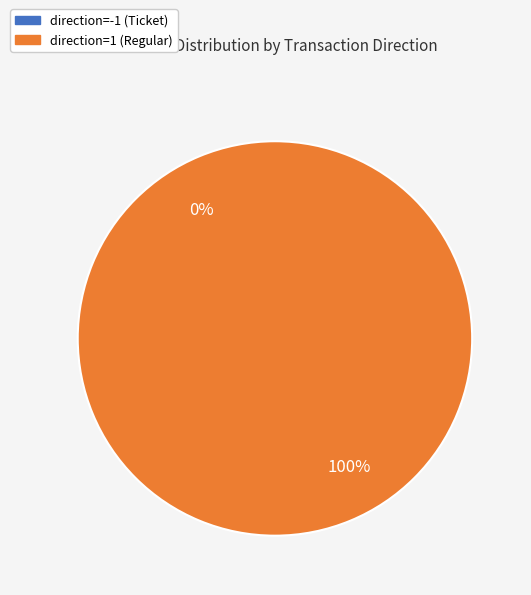

What is the change in value from direction=-1 (Ticket) to direction=1 (Regular)?

+1